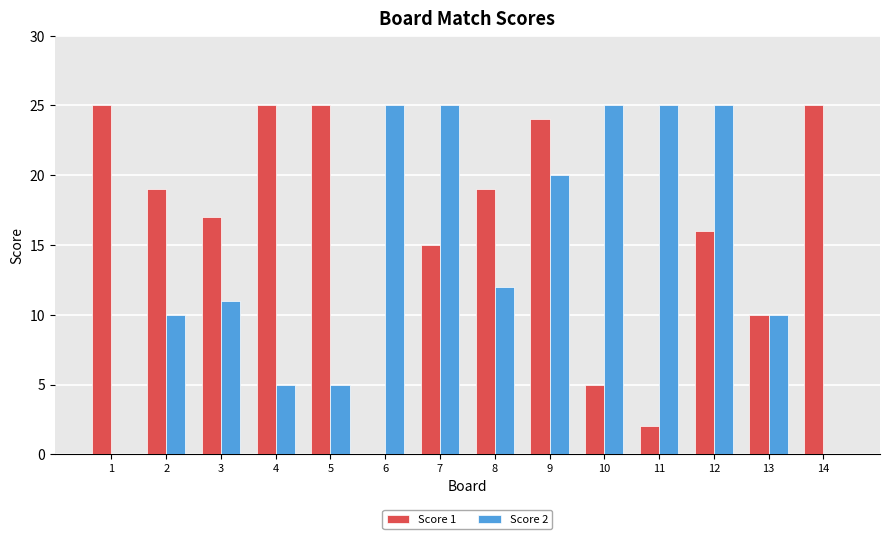

What are all the series names shown in the legend?

Score 1, Score 2